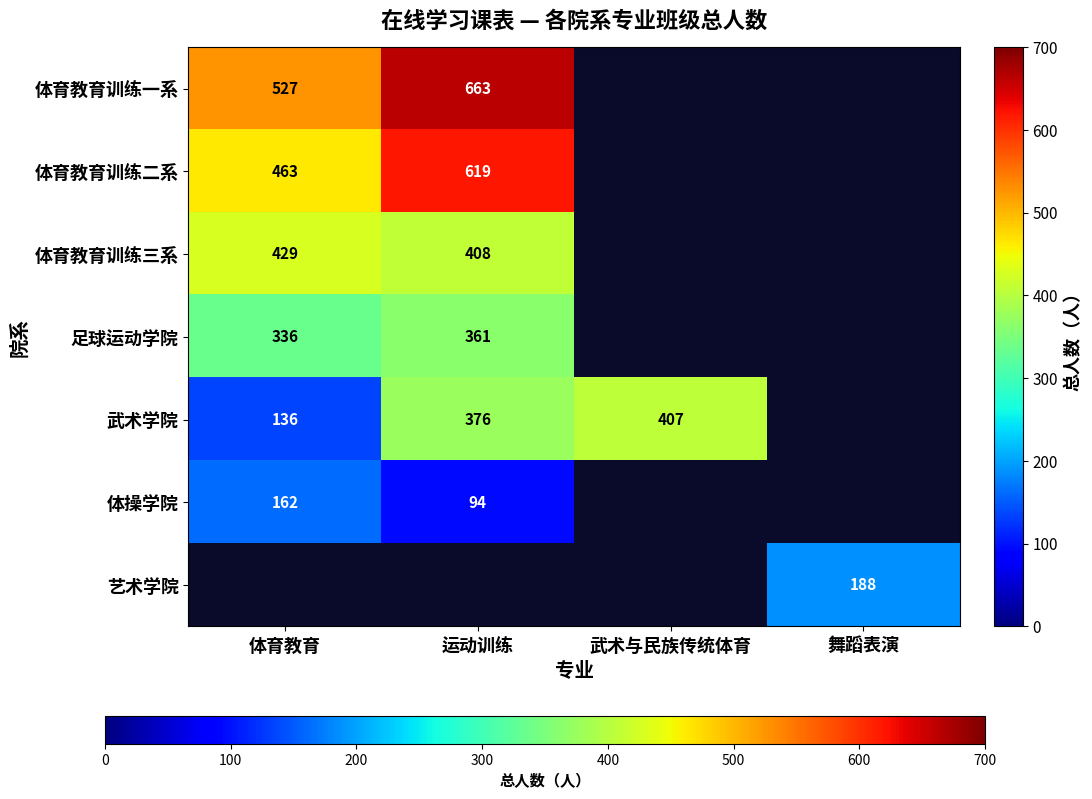

The value of 体育教育训练二系 at 运动训练 is 1076. True or false?

False